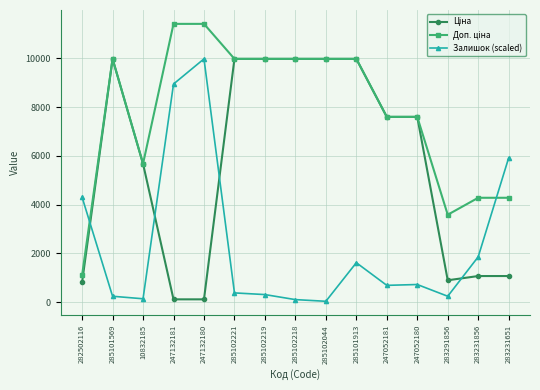

How many series are shown in this chart?

3